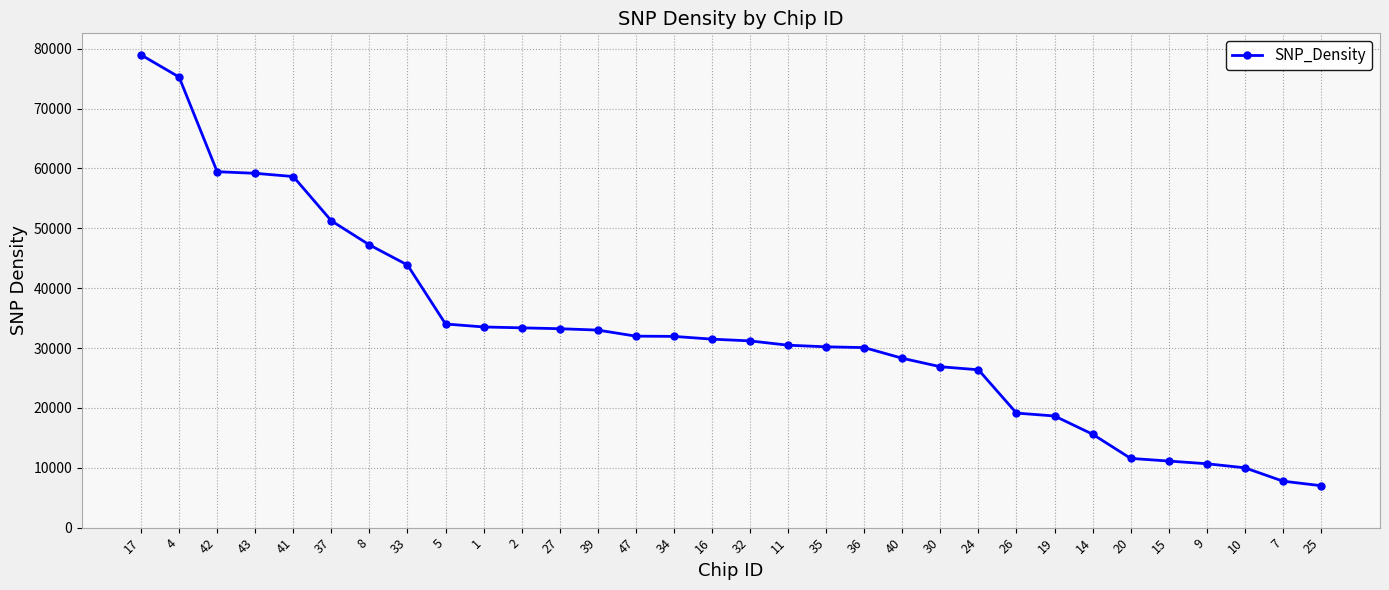

Where does the data first go above 31483?

17